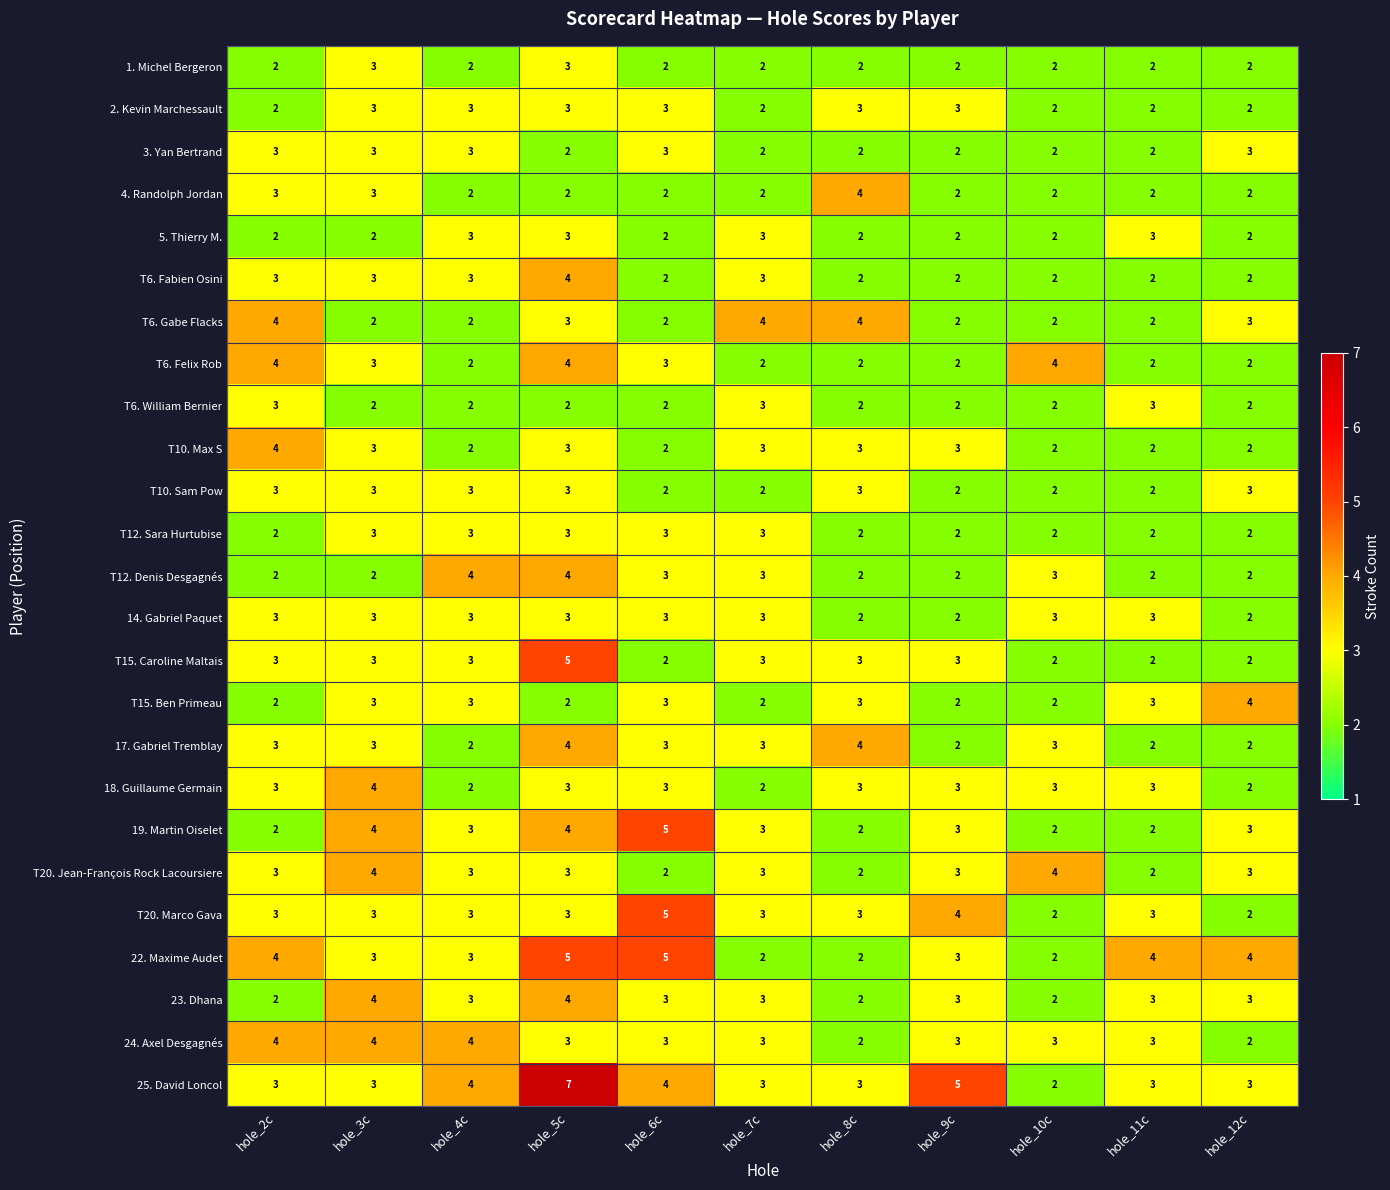

The value of T6. Felix Rob at hole_7c is 3. True or false?

False